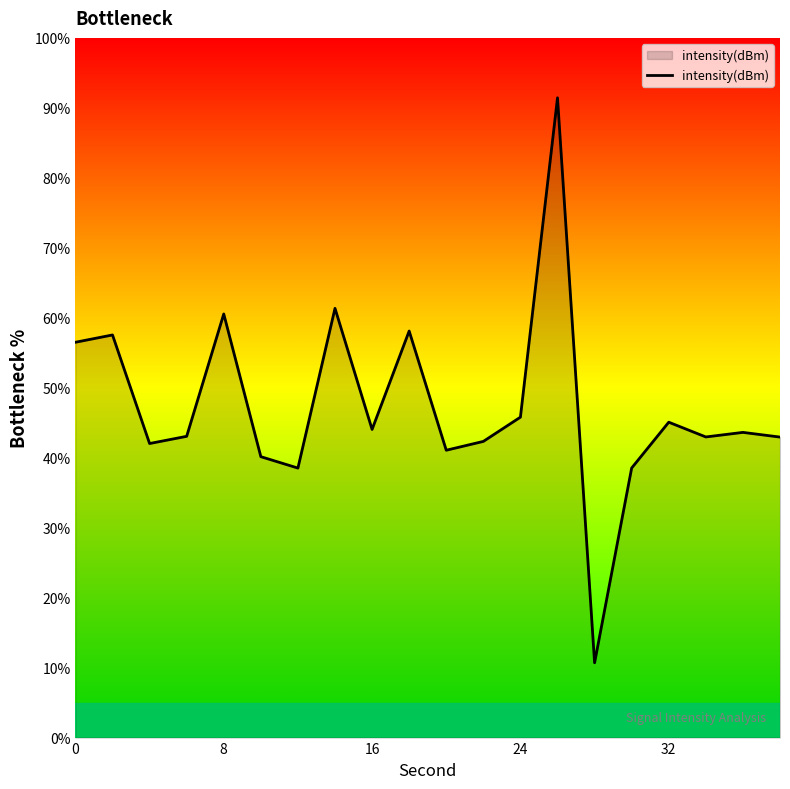

What is the difference between the maximum and minimum values?

80.7